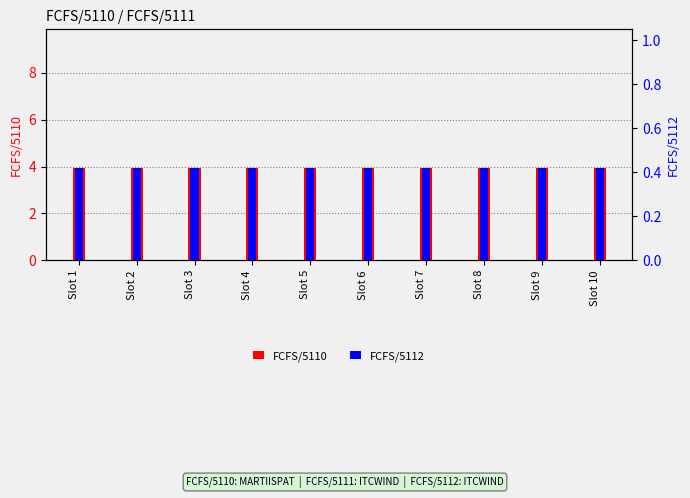

How many groups of bars are there?

10